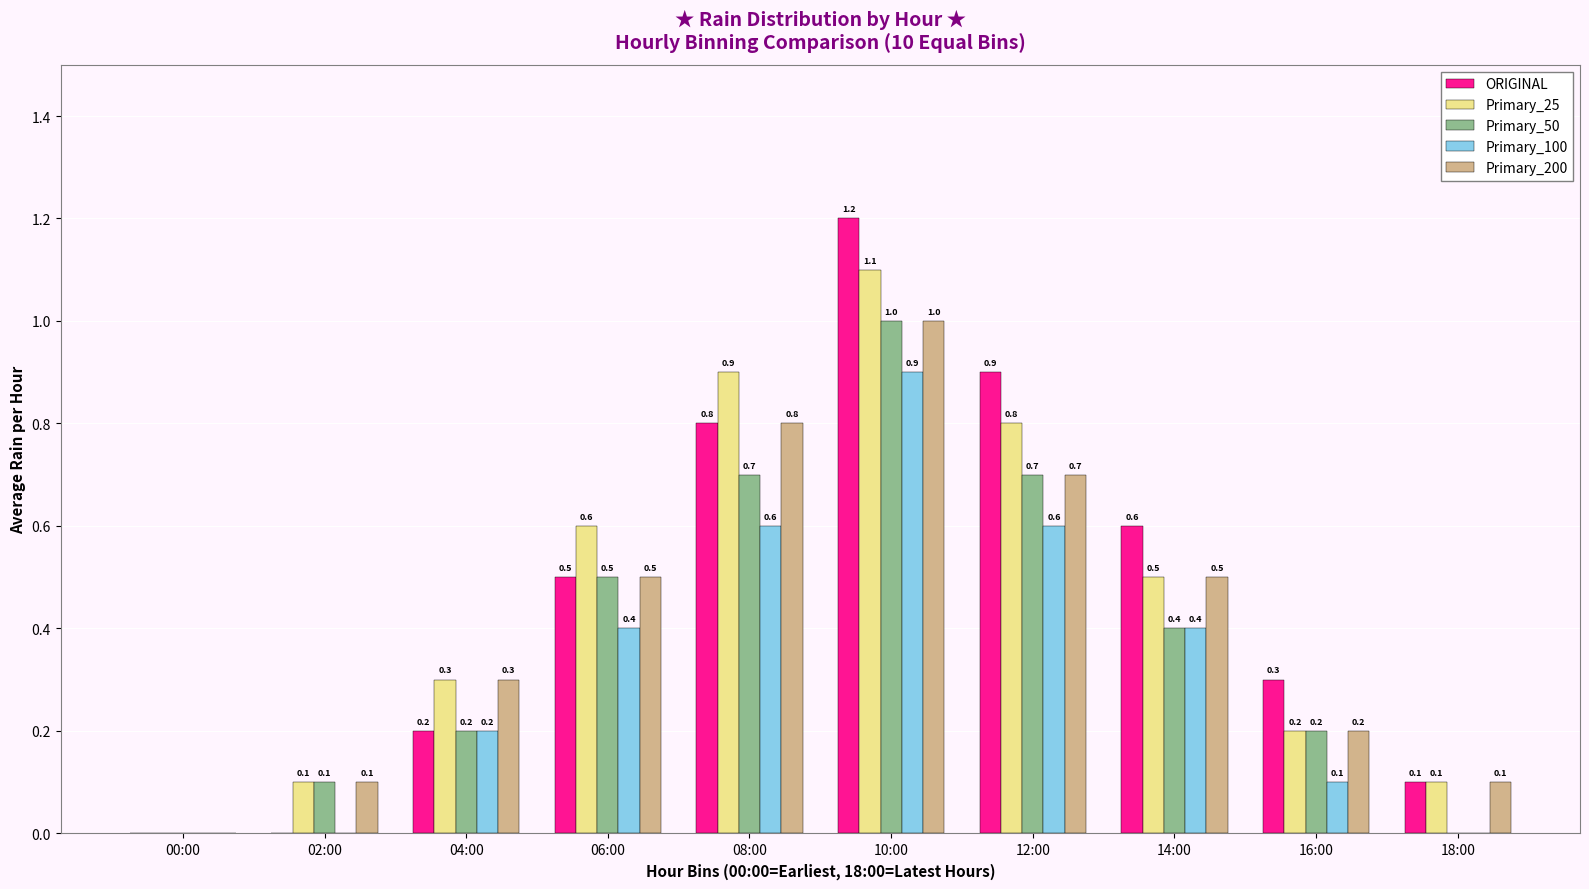

What are all the series names shown in the legend?

ORIGINAL, Primary_25, Primary_50, Primary_100, Primary_200